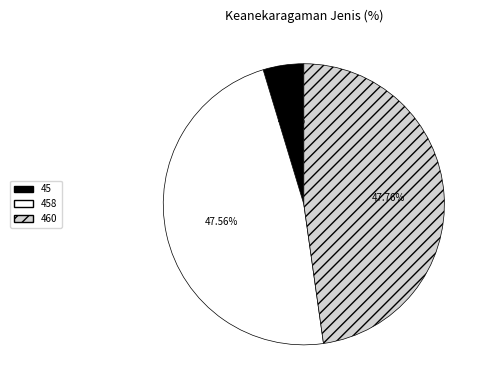

How many segments does this pie chart have?

3